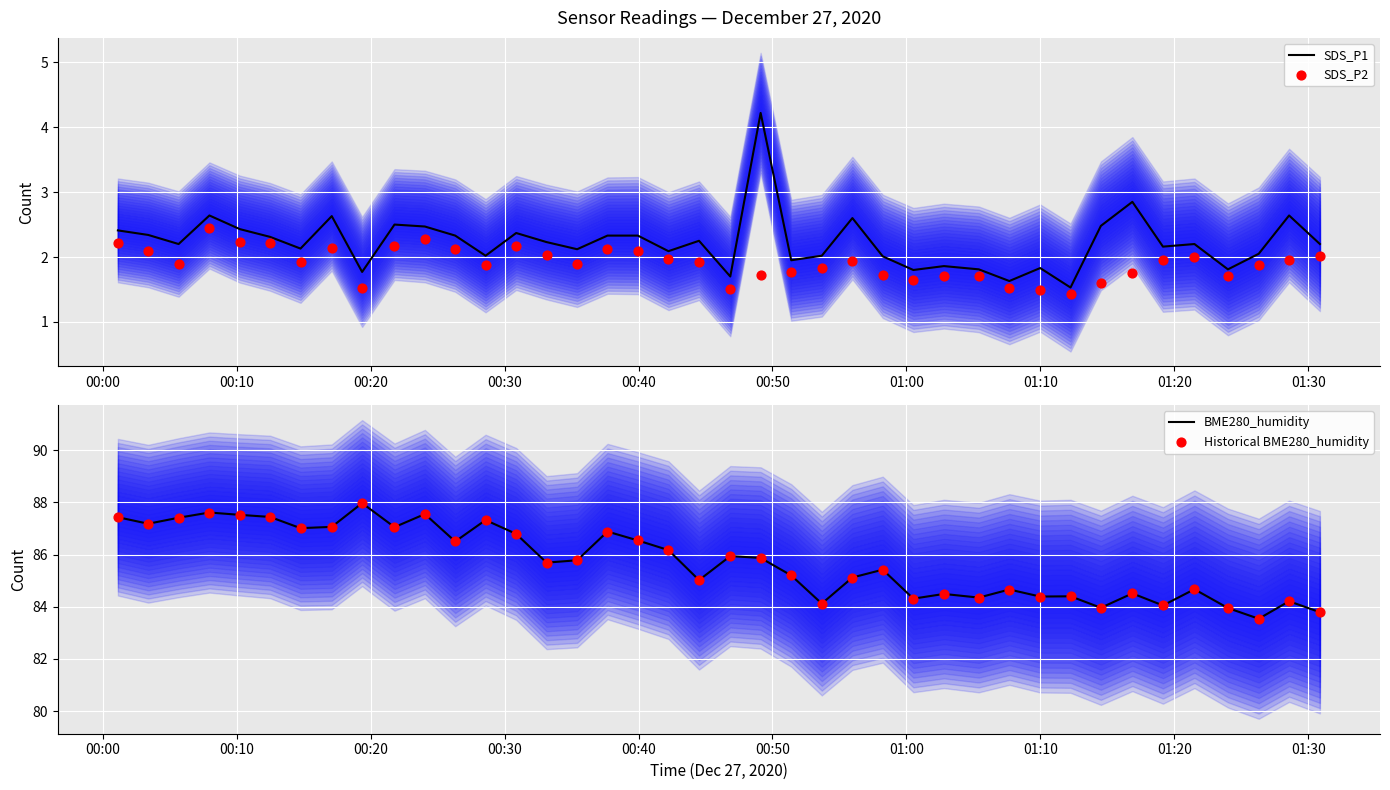

Which series has the largest Y range (max minus min)?

BME280_humidity